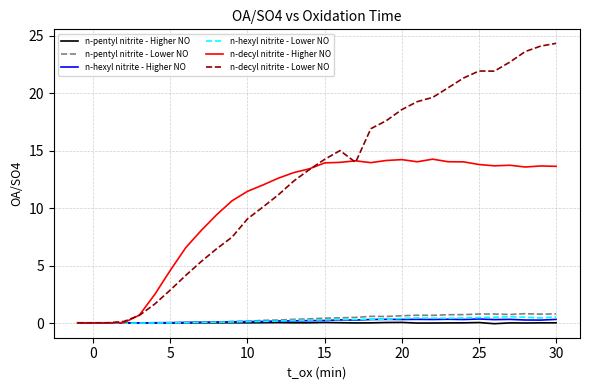

What is the difference between the maximum and minimum values in the n-hexyl nitrite - Higher NO series?

0.4